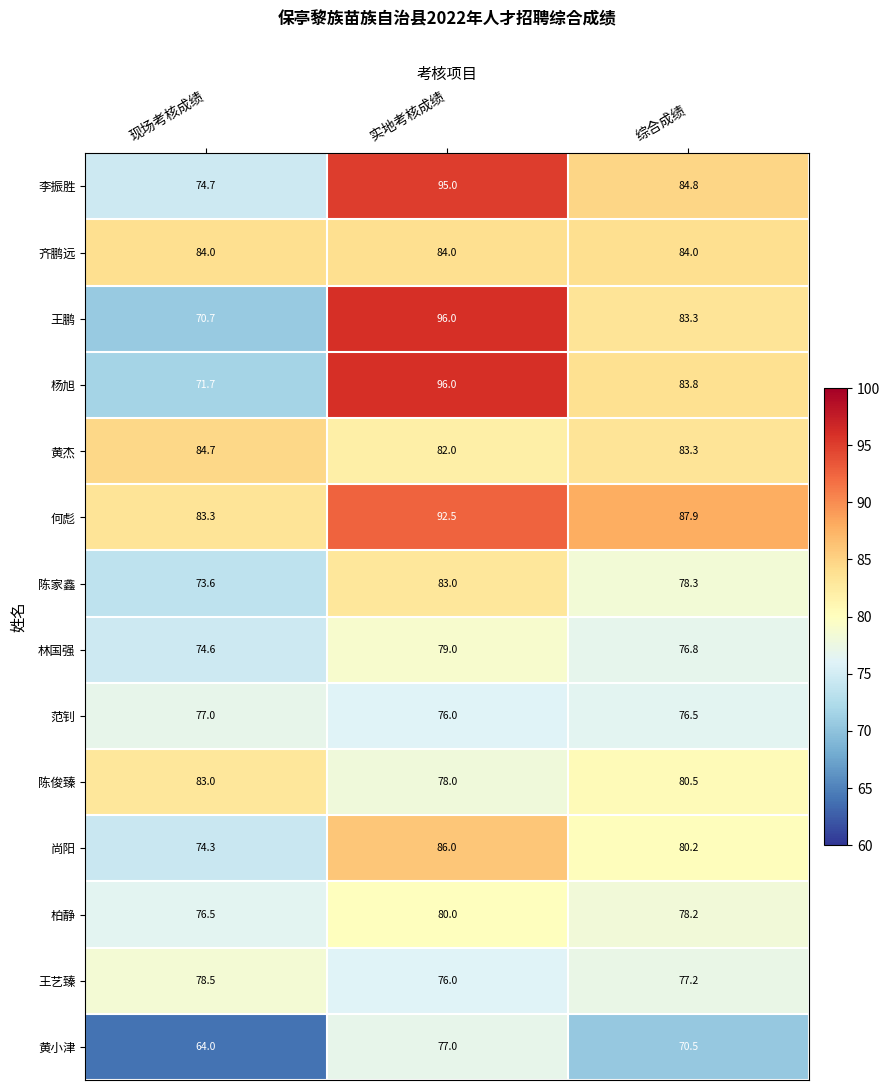

Rank the categories by 王鹏 value from lowest to highest.

现场考核成绩, 综合成绩, 实地考核成绩